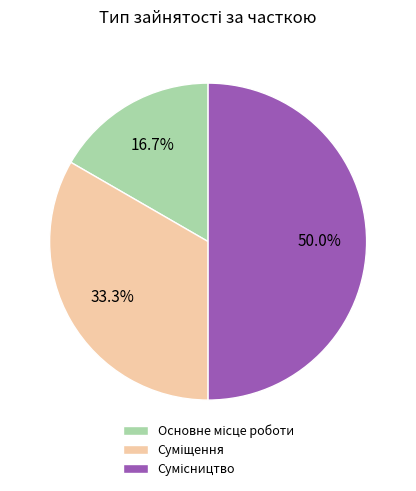

Is there a majority slice in this chart?

No